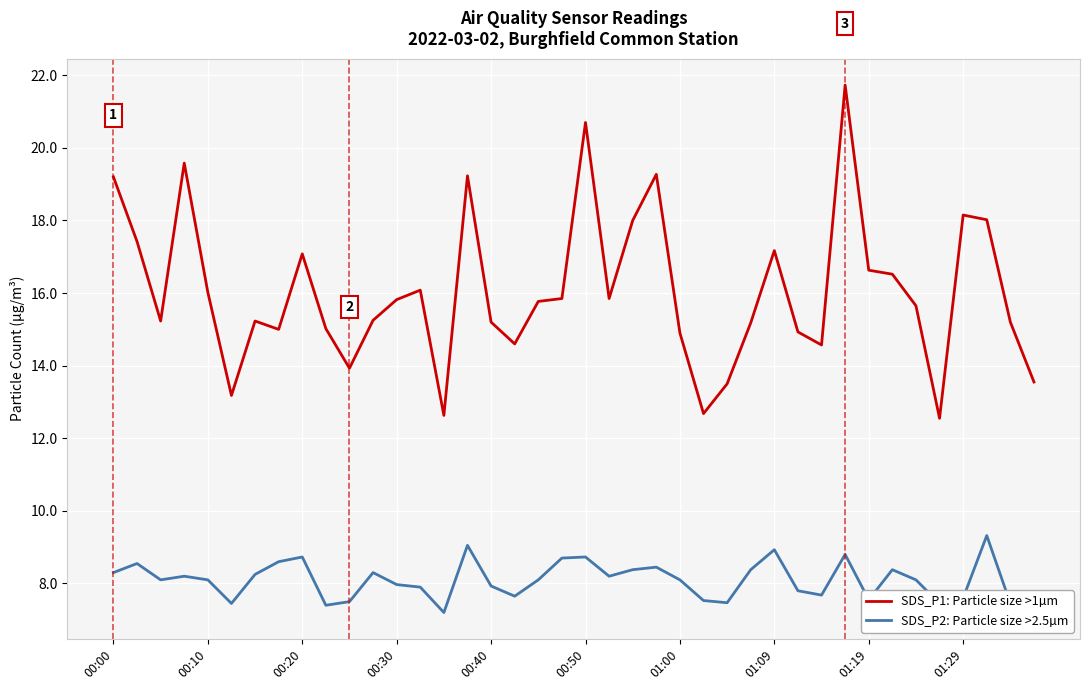

What are all the series names shown in the legend?

SDS_P1: Particle size >1µm, SDS_P2: Particle size >2.5µm